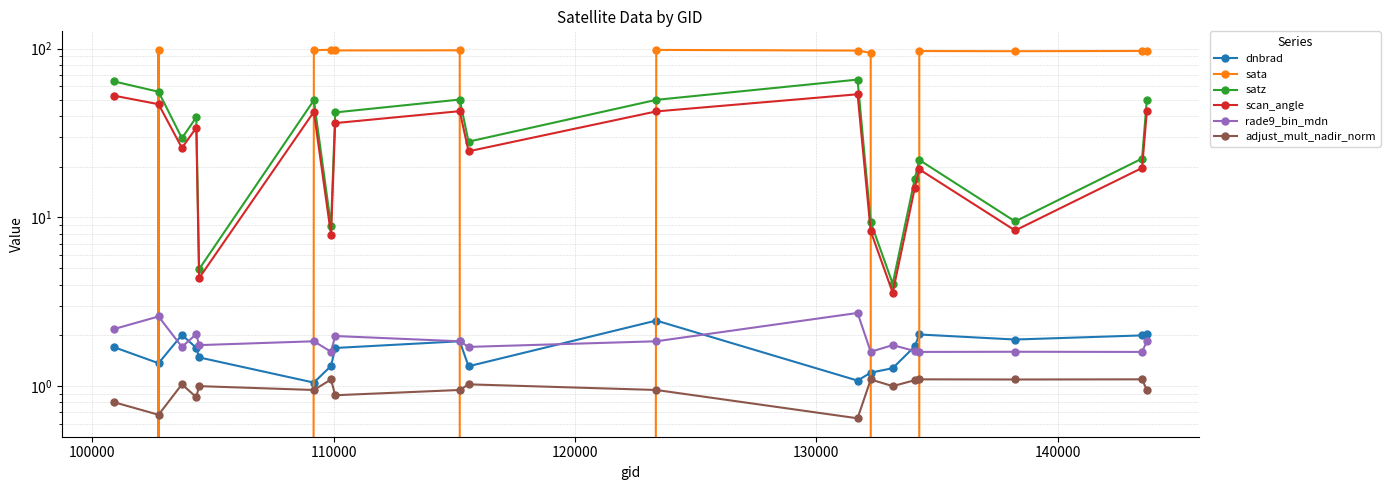

List the series in order of their peak value, lowest first.

adjust_mult_nadir_norm, dnbrad, rade9_bin_mdn, scan_angle, satz, sata